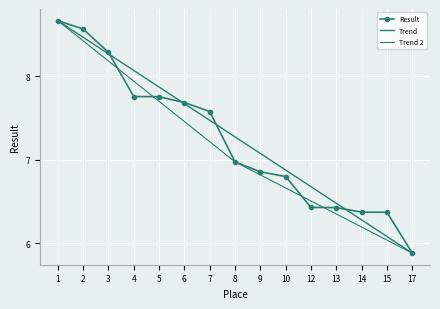

What is the difference between the second highest and minimum values?

2.7